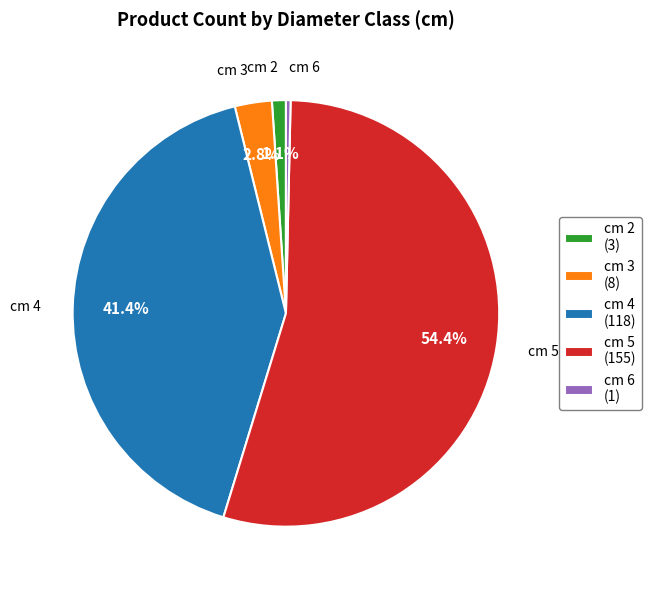

Is it true that cm 2 is 1% of the pie?

True